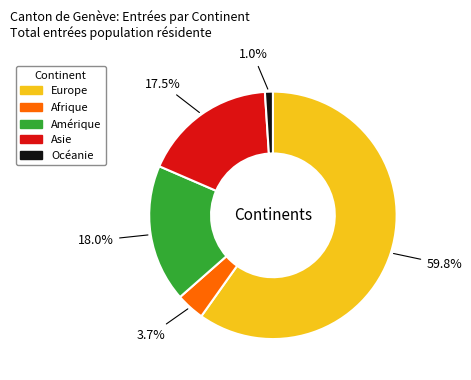

True or false: Afrique accounts for 4% of the total.

True